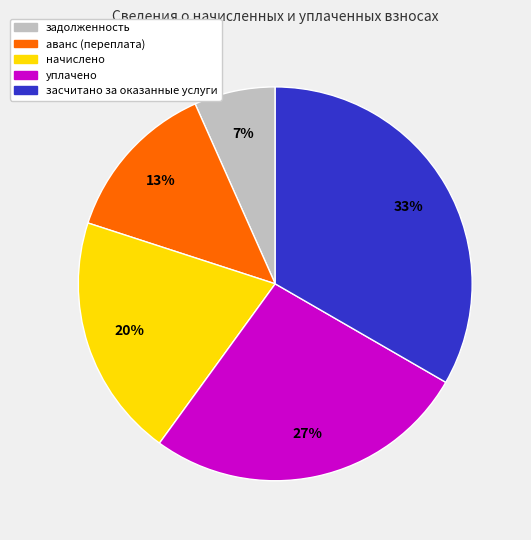

Count the number of slices in the pie.

5